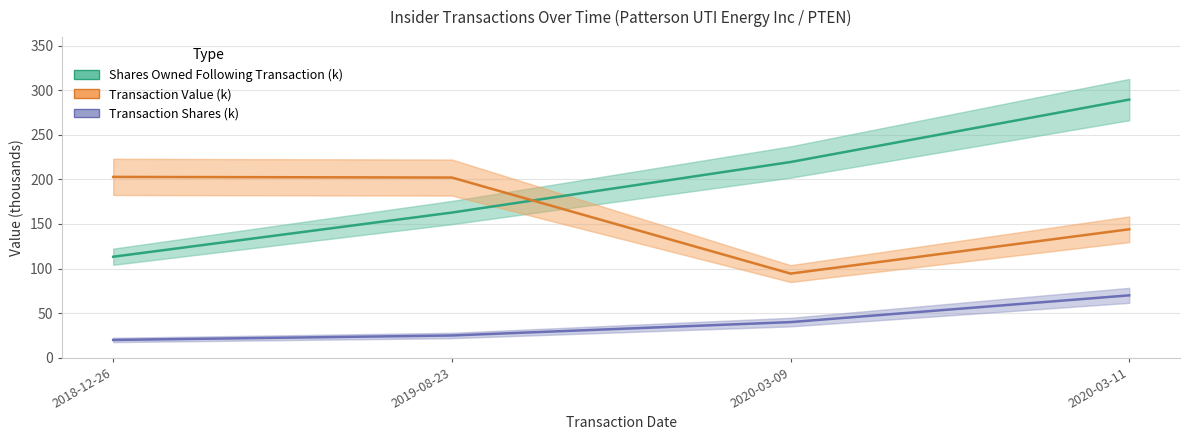

Reading right to left, what are all the values shown in this chart?

Shares Owned Following Transaction (k): 289.5	219.5	162.8	113.3
Transaction Value (k): 144.1	94.4	202.1	202.8
Transaction Shares (k): 70.0	40.0	25.0	20.0